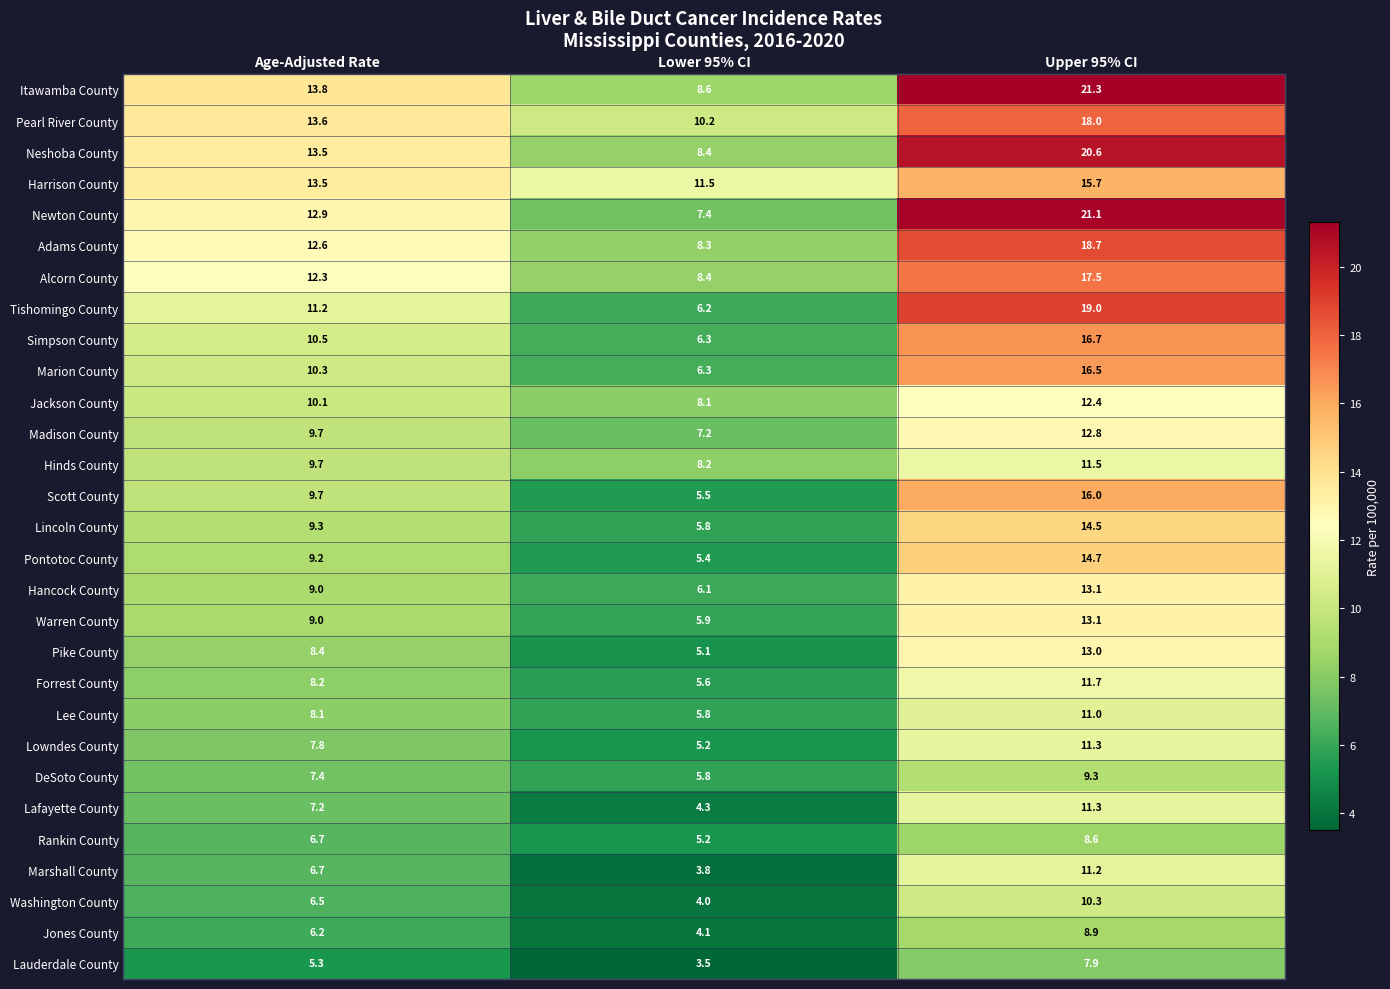

At how many categories does at least one series exceed 7?

3